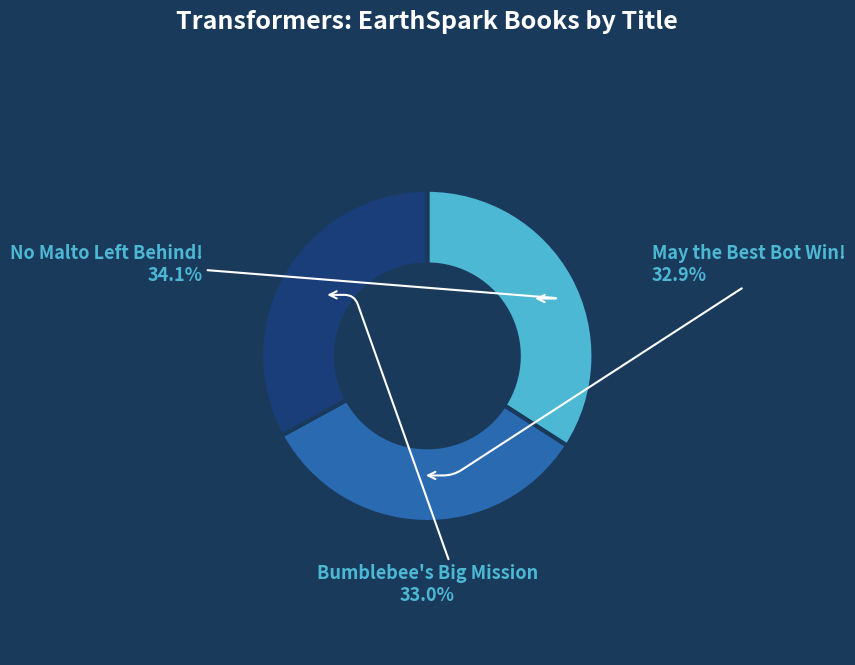

To the nearest percent, what is the difference between the largest and smallest slice percentages?

1%